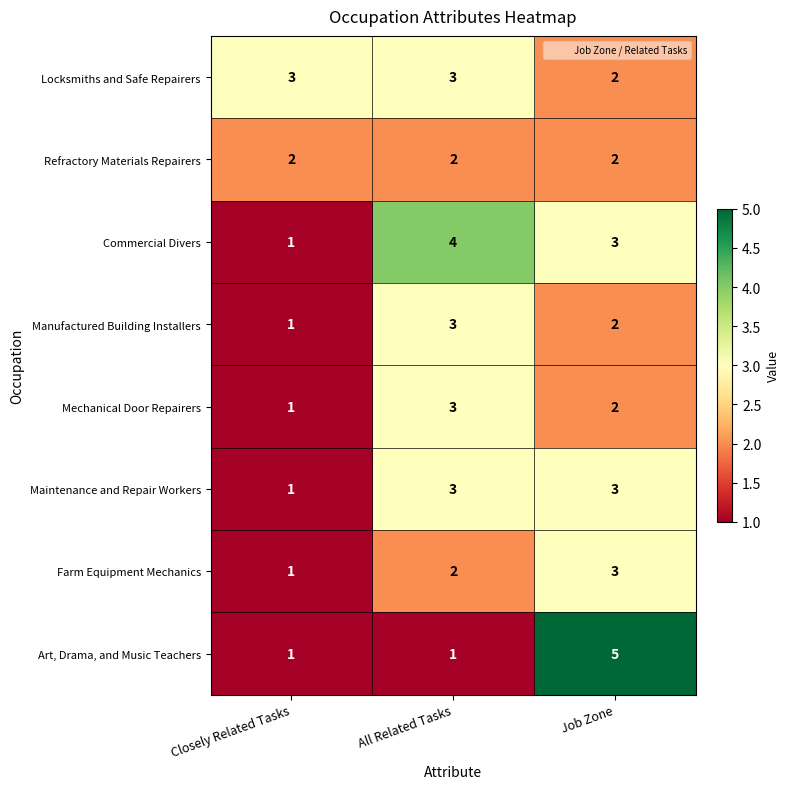

What value does the Locksmiths and Safe Repairers series have at All Related Tasks?

3